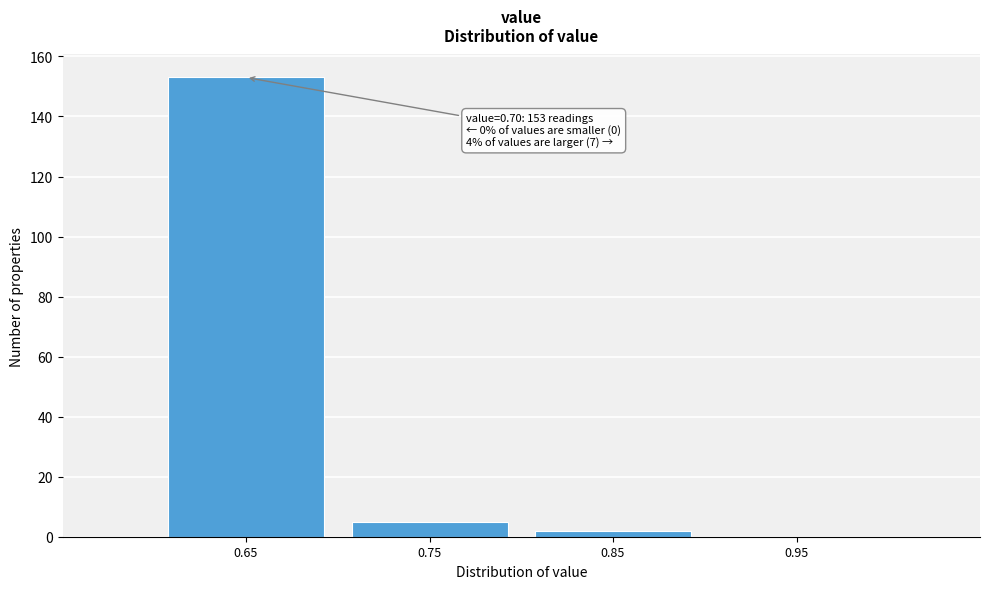

Reading left to right, transcribe all the data shown in this chart.

0.65=153	0.75=5	0.85=2	0.95=0